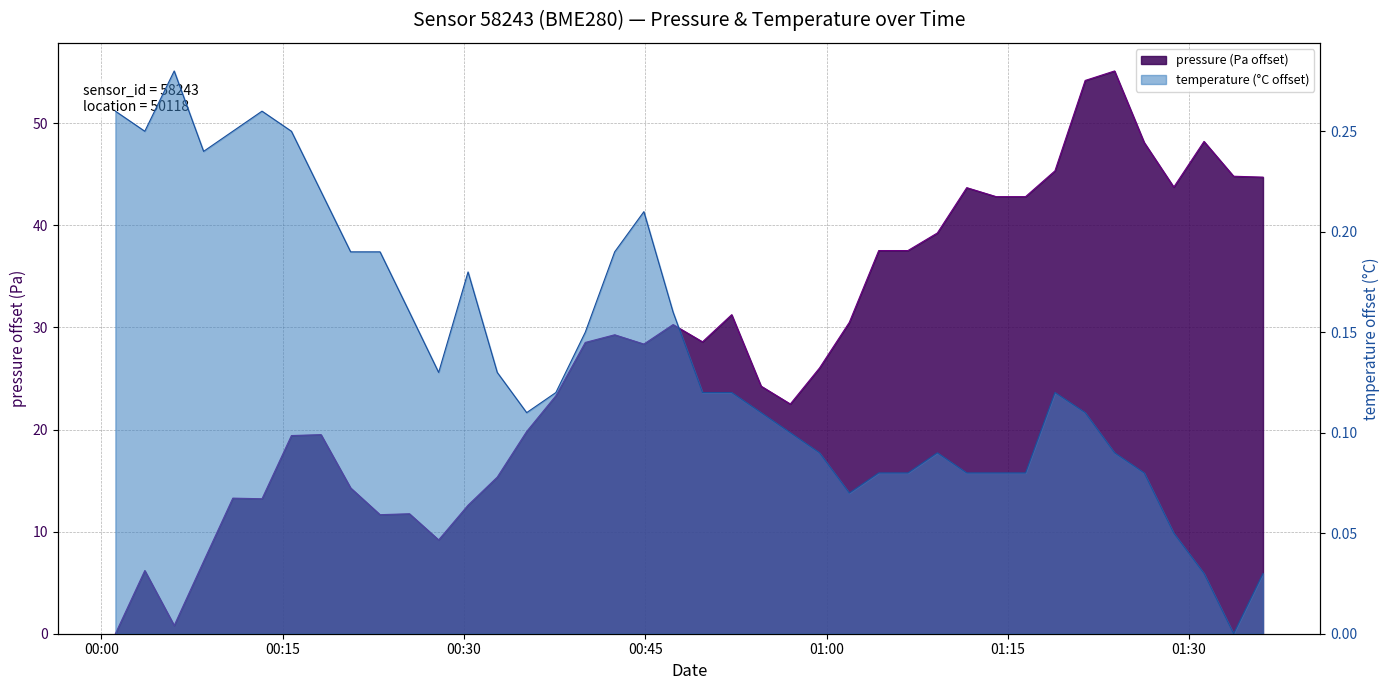

The temperature series shows 0.1 at 01:30. True or false?

False